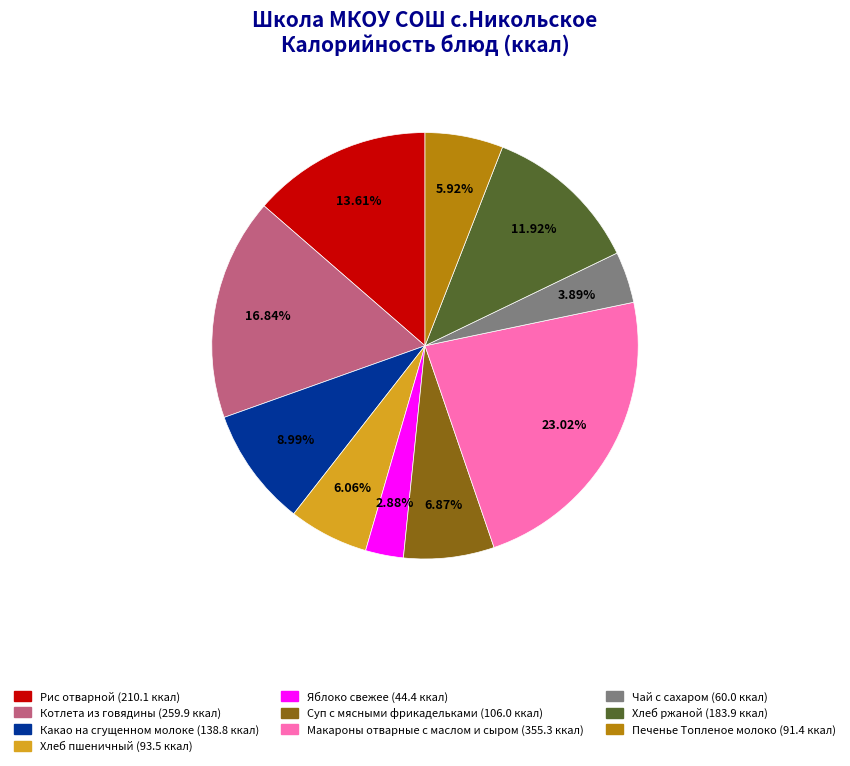

Count the number of slices in the pie.

10